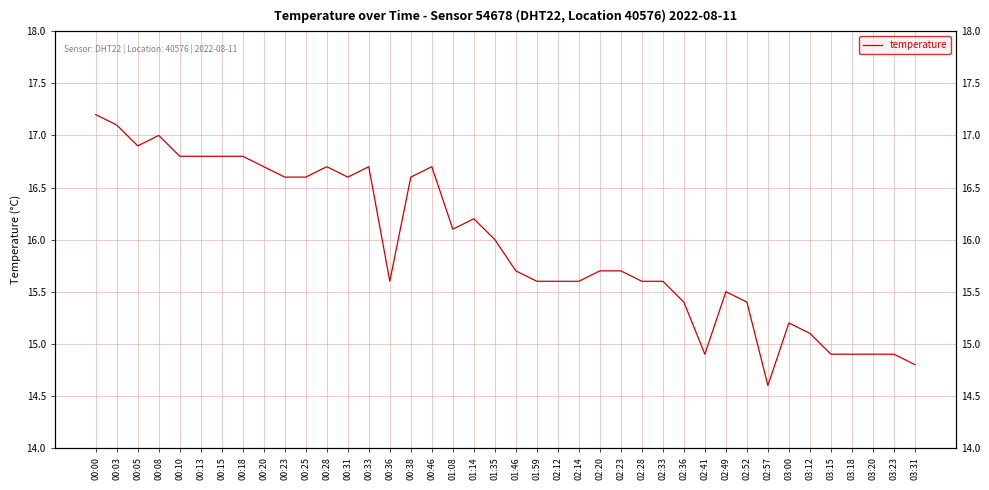

Reading right to left, what are all the values shown in this chart?

14.8	14.9	14.9	14.9	14.9	15.1	15.2	14.6	15.4	15.5	14.9	15.4	15.6	15.6	15.7	15.7	15.6	15.6	15.6	15.7	16.0	16.2	16.1	16.7	16.6	15.6	16.7	16.6	16.7	16.6	16.6	16.7	16.8	16.8	16.8	16.8	17.0	16.9	17.1	17.2